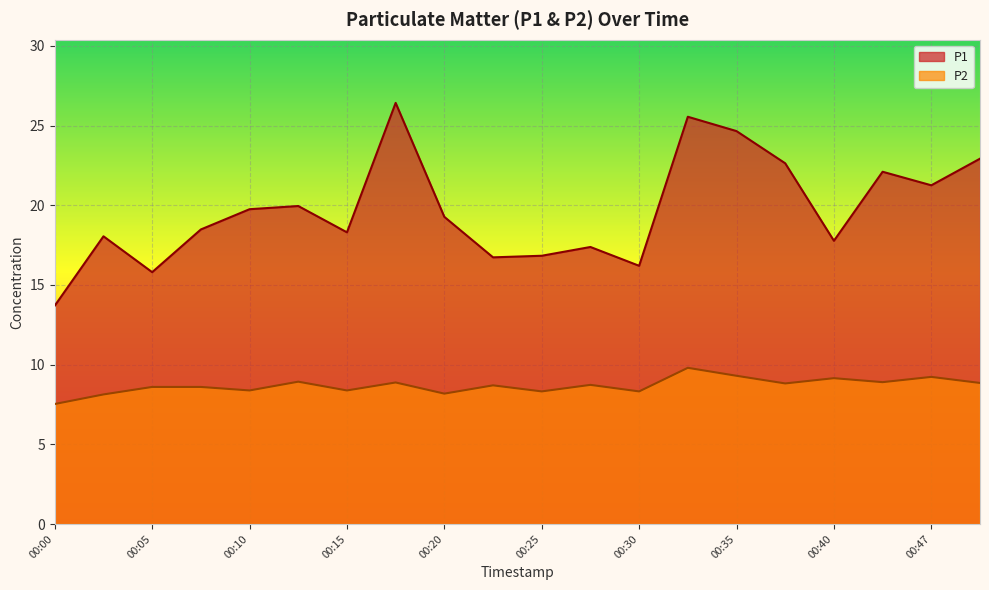

Reading right to left, transcribe all the data shown in this chart.

P1: 22.9	21.2	22.1	17.8	22.6	24.6	25.6	16.2	17.4	16.8	16.7	19.3	26.4	18.3	19.9	19.8	18.5	15.8	18.1	13.7
P2: 8.8	9.2	8.9	9.2	8.8	9.3	9.8	8.3	8.7	8.3	8.7	8.2	8.9	8.4	8.9	8.4	8.6	8.6	8.1	7.5